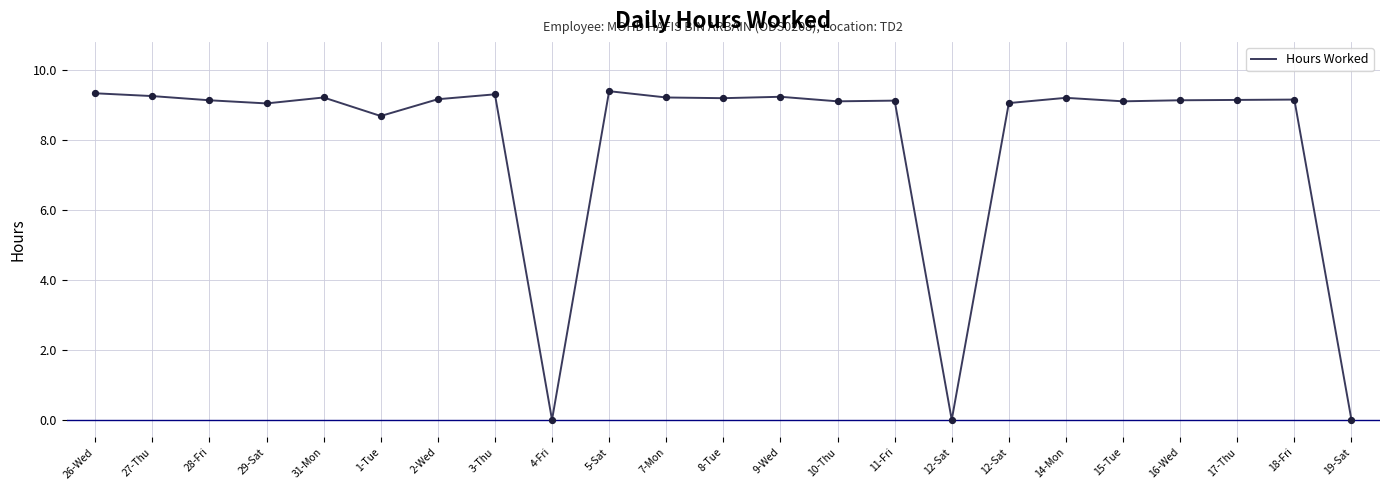

How many lines are shown in the chart?

1